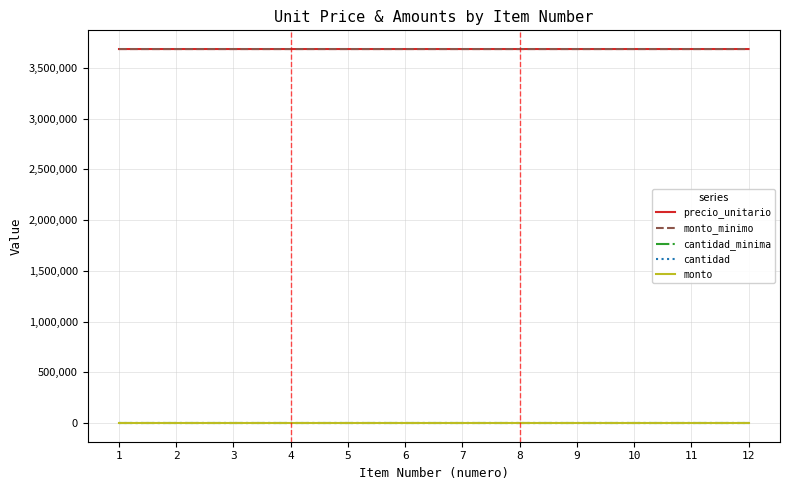

What is the value of the monto_minimo point at the 5th from the left?

3687208